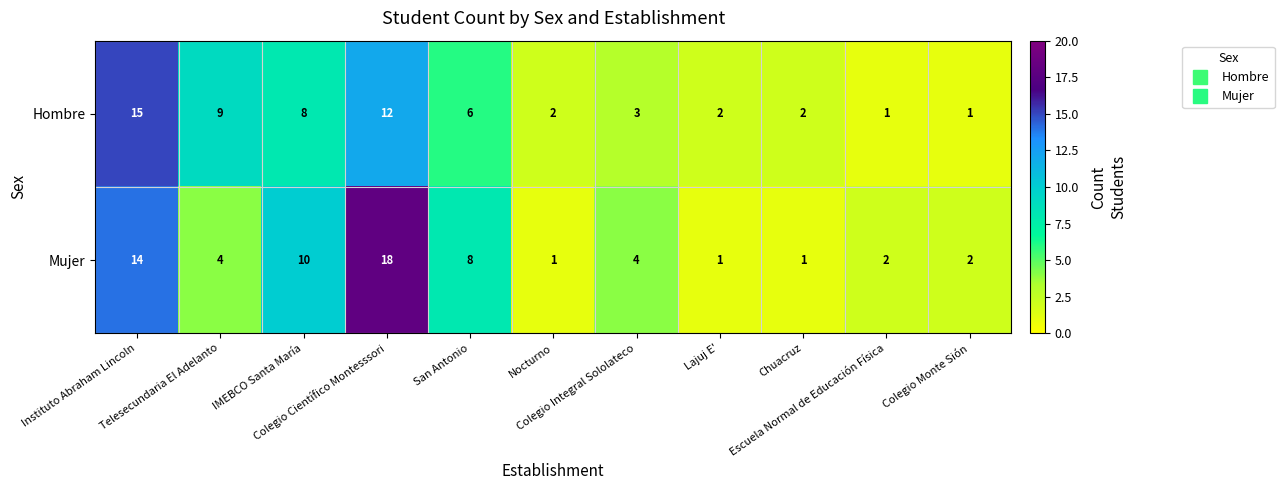

Which series has the largest total across all categories?

Mujer